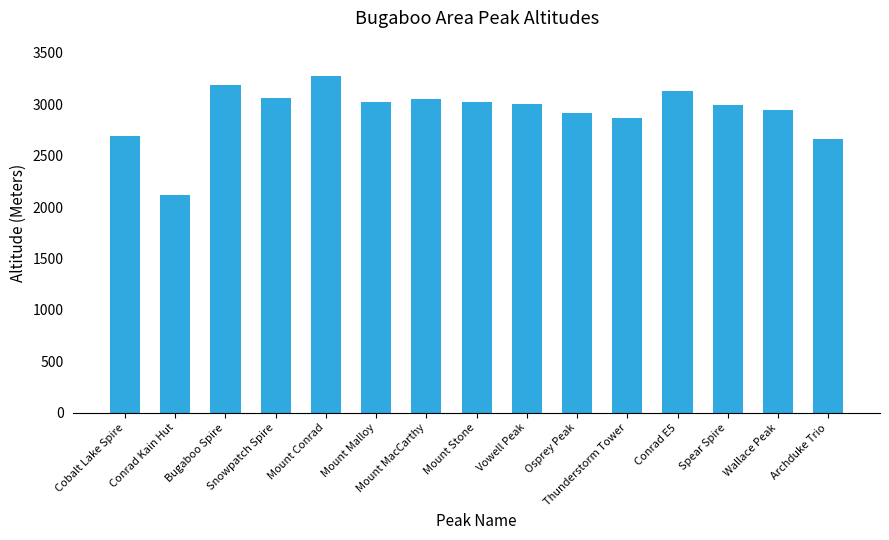

What is the maximum value shown in the chart?

3279